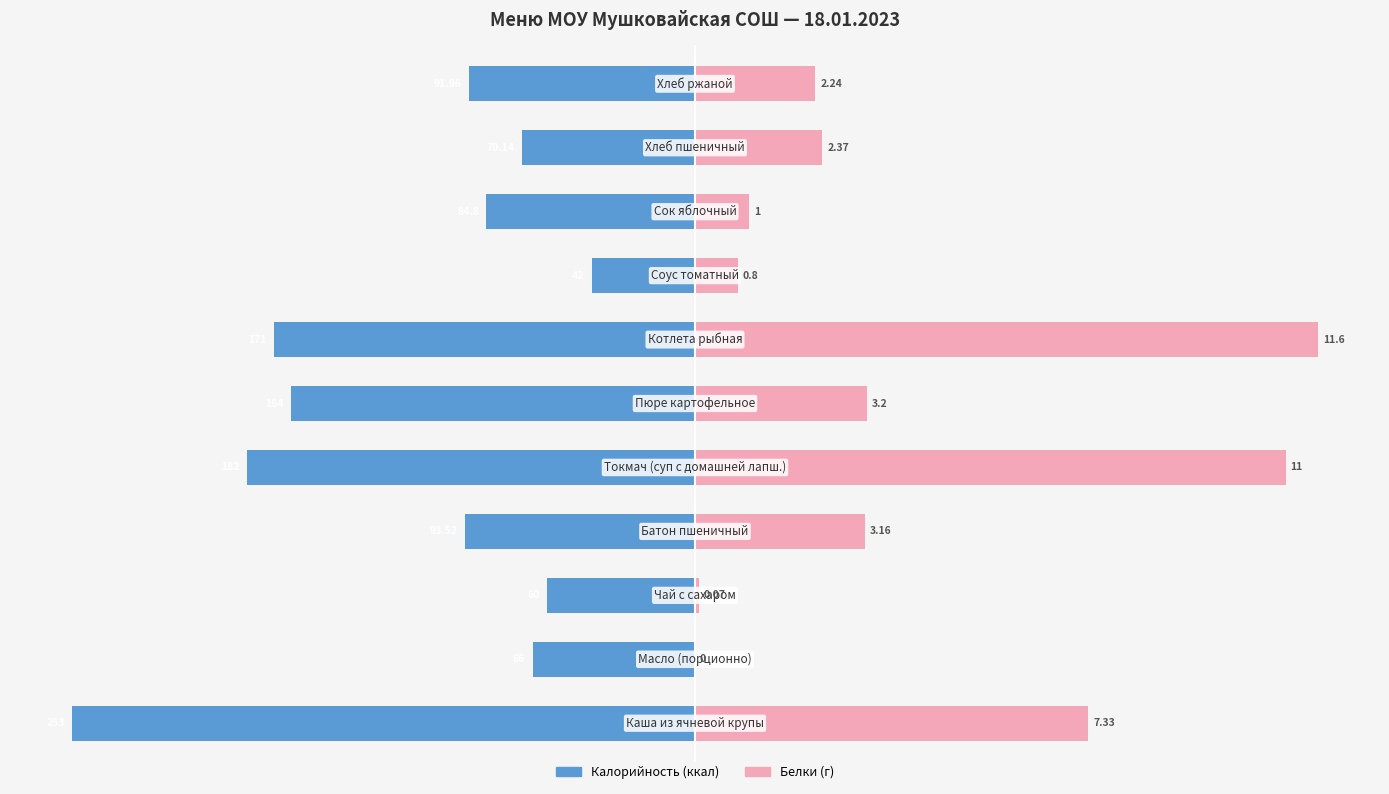

Rank the categories by Калорийность value from lowest to highest.

0, 4, 6, 5, 3, 10, 8, 9, 1, 2, 7